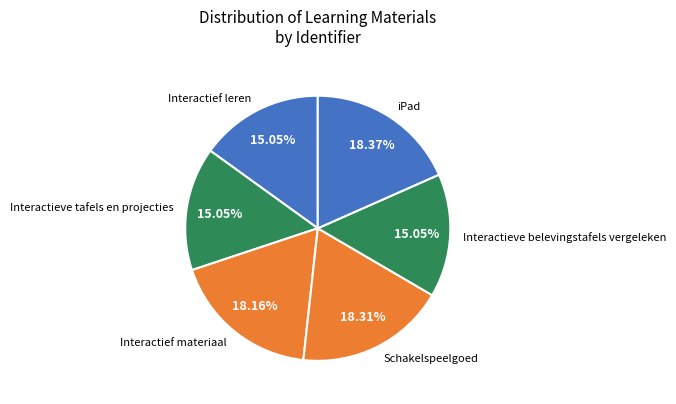

Does Interactief materiaal account for over 50% of the chart?

No